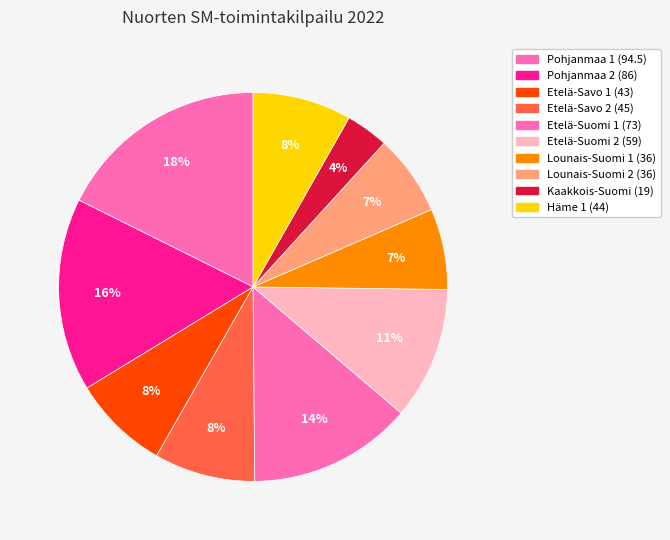

To the nearest percent, what is the difference between the largest and smallest slice percentages?

14%